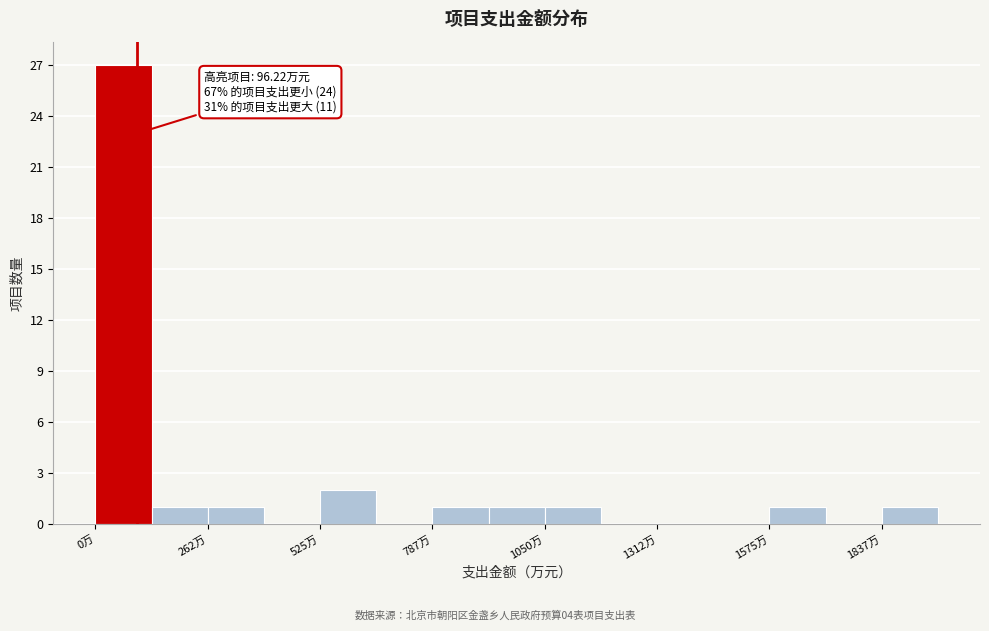

Read against the x-axis, roughly where is the centre of the tallest bar?

50